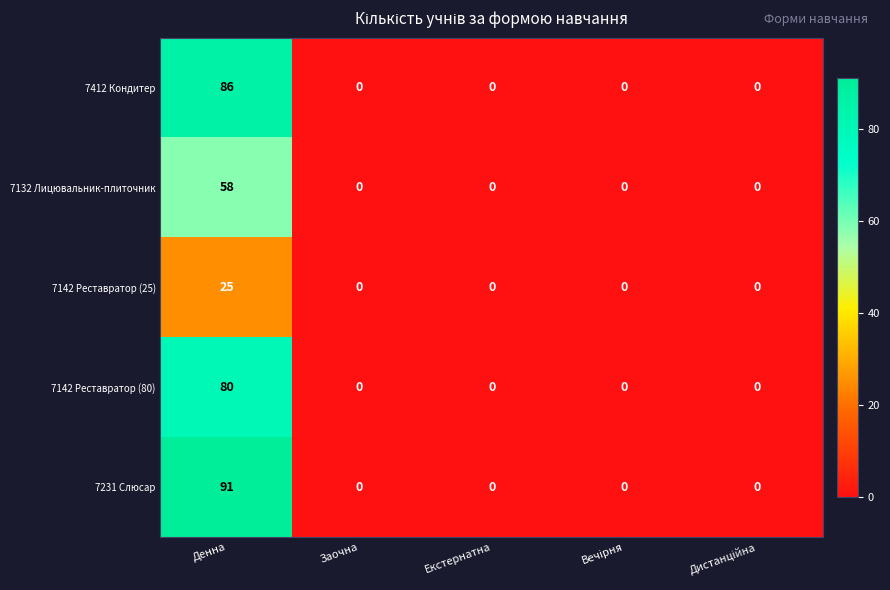

Which series has the largest total across all categories?

7231 Слюсар